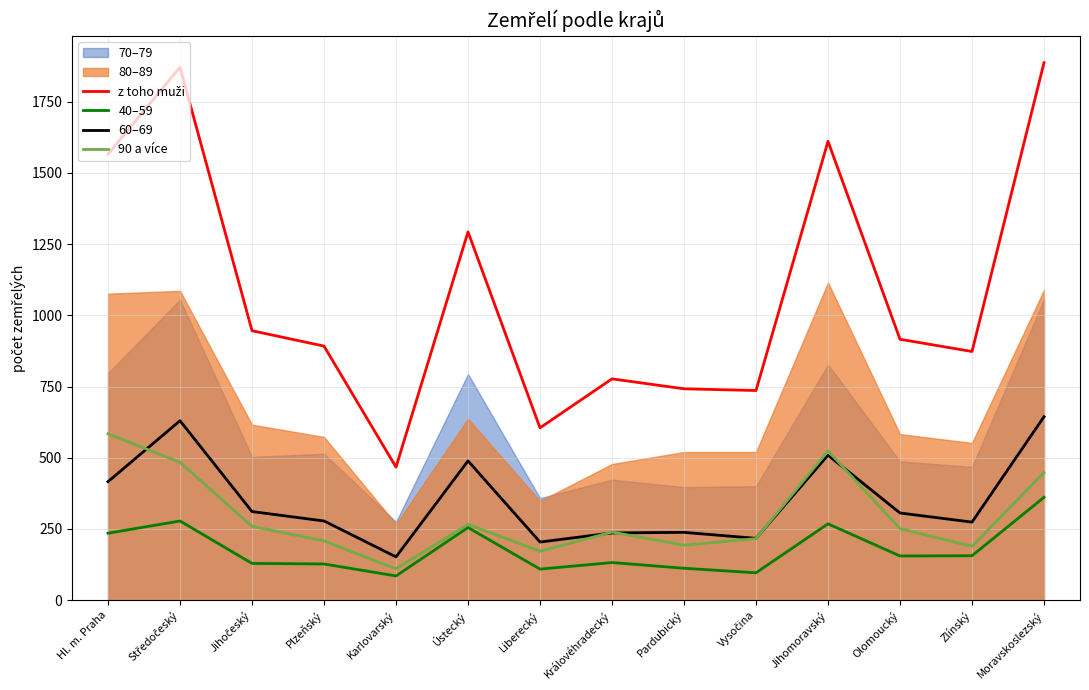

Where does the 60–69 series first go above 306?

Hl. m. Praha